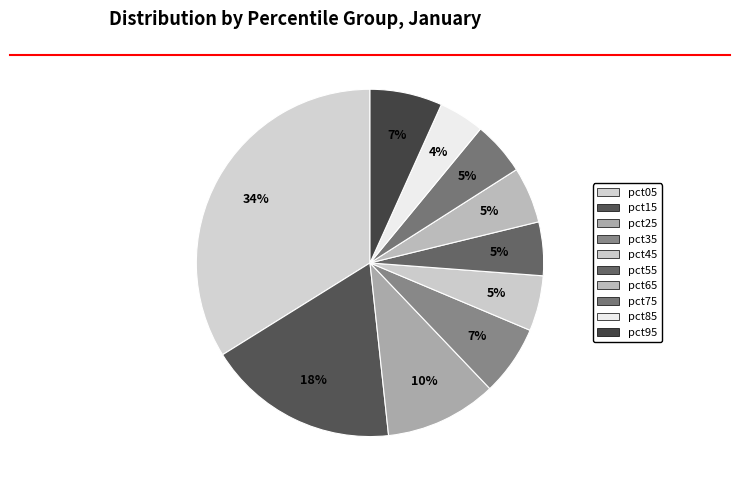

To the nearest percent, what is the difference between the pct85 and pct35 slice percentages?

2%